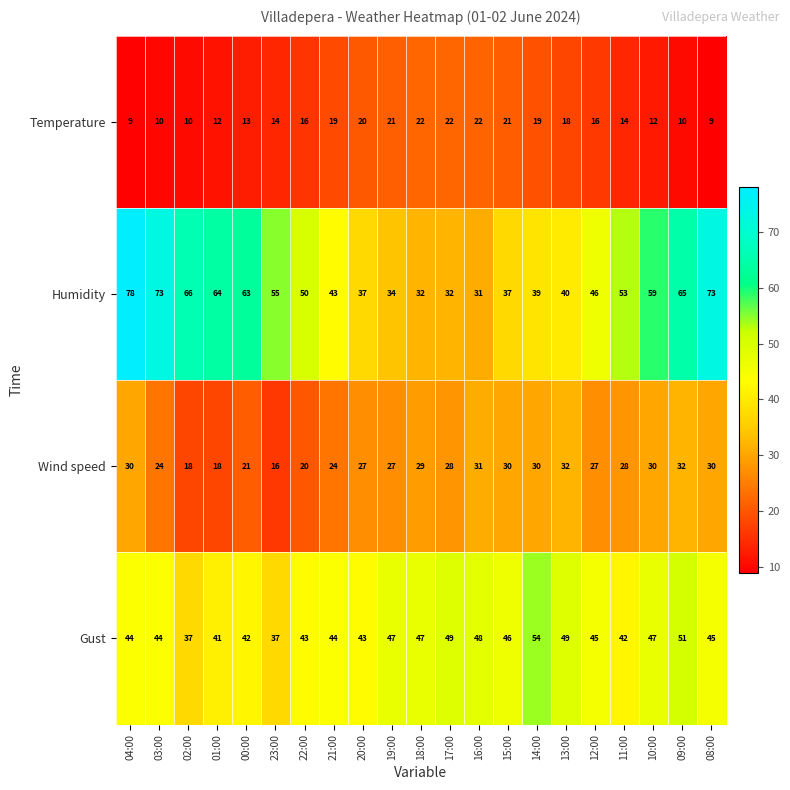

Rank the series by their average value, from lowest to highest.

Temperature, Wind speed, Gust, Humidity